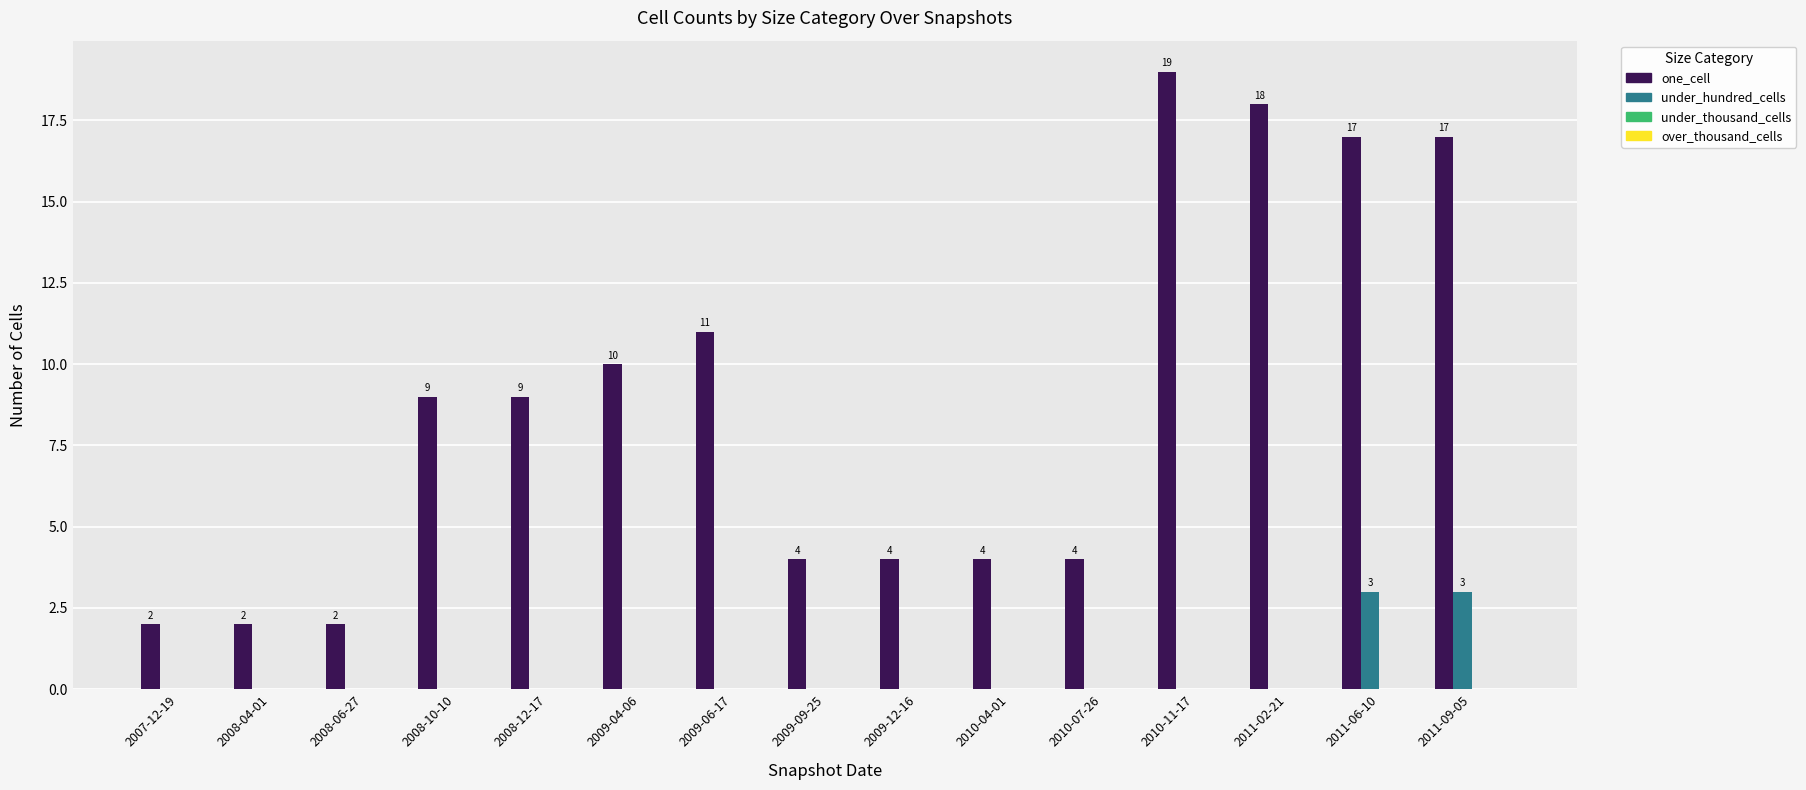

Reading left to right, extract all data points from this chart.

one_cell: 2007-12-19=2	2008-04-01=2	2008-06-27=2	2008-10-10=9	2008-12-17=9	2009-04-06=10	2009-06-17=11	2009-09-25=4	2009-12-16=4	2010-04-01=4	2010-07-26=4	2010-11-17=19	2011-02-21=18	2011-06-10=17	2011-09-05=17
under_hundred_cells: 2007-12-19=0	2008-04-01=0	2008-06-27=0	2008-10-10=0	2008-12-17=0	2009-04-06=0	2009-06-17=0	2009-09-25=0	2009-12-16=0	2010-04-01=0	2010-07-26=0	2010-11-17=0	2011-02-21=0	2011-06-10=3	2011-09-05=3